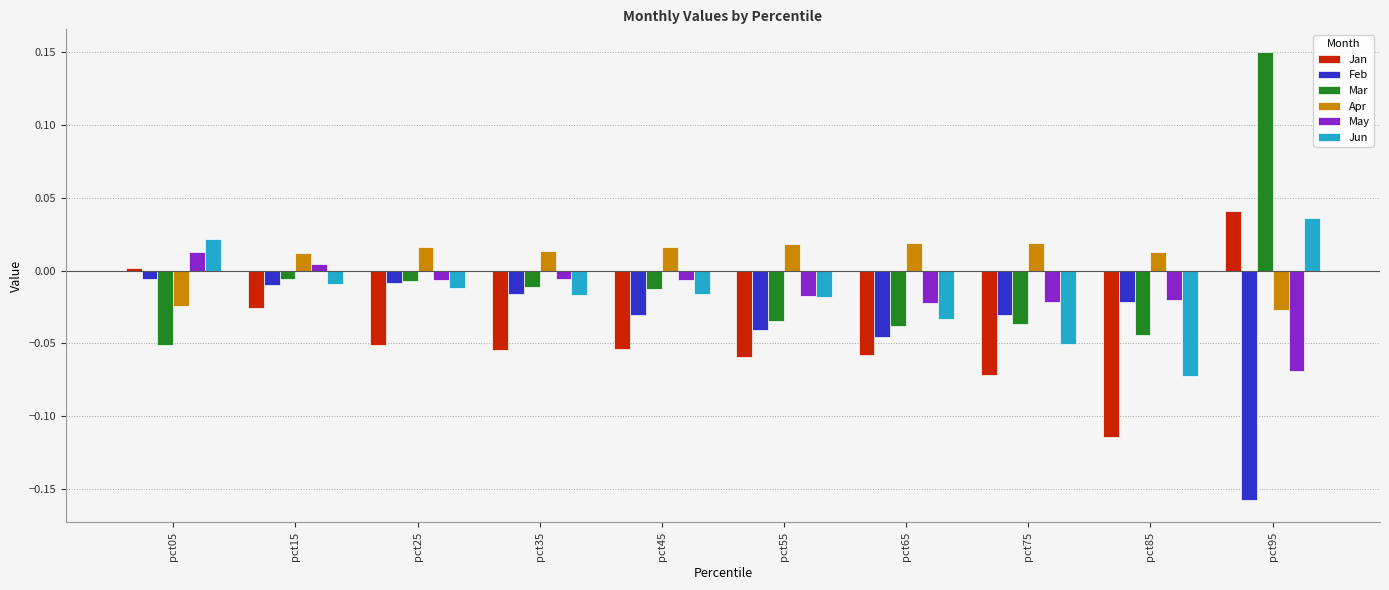

Which series has the largest total across all categories?

Apr